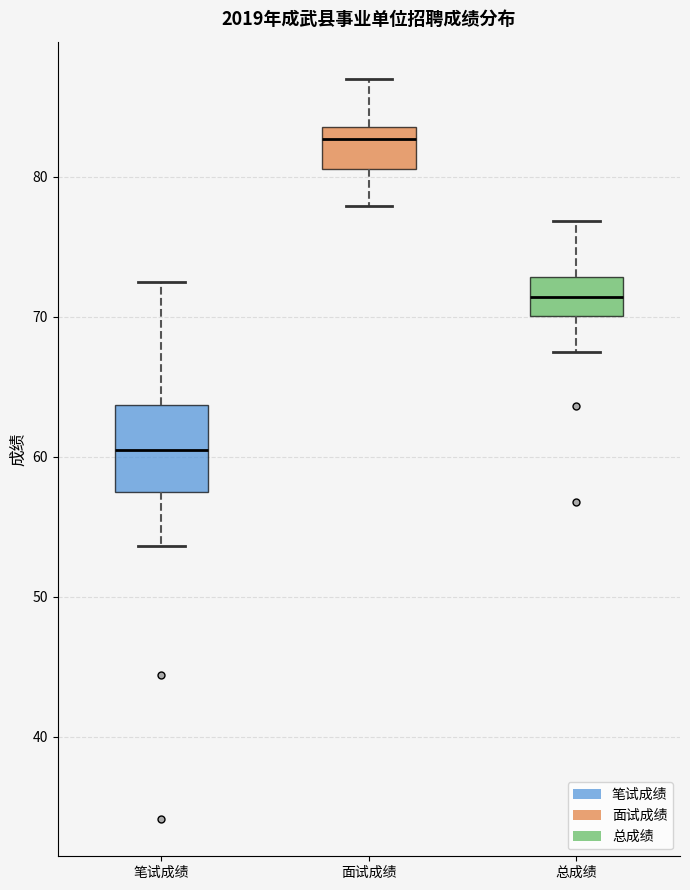

Reading left to right, read every box against the y-axis: the position of its median line, the range the box covers, and the ends of its whiskers. The values are not printed on the chart, so give them approximately, as read against the axis.

笔试成绩: median 61, box 58 to 64, whiskers 54 to 73
面试成绩: median 83, box 81 to 84, whiskers 78 to 87
总成绩: median 71, box 70 to 73, whiskers 67 to 77